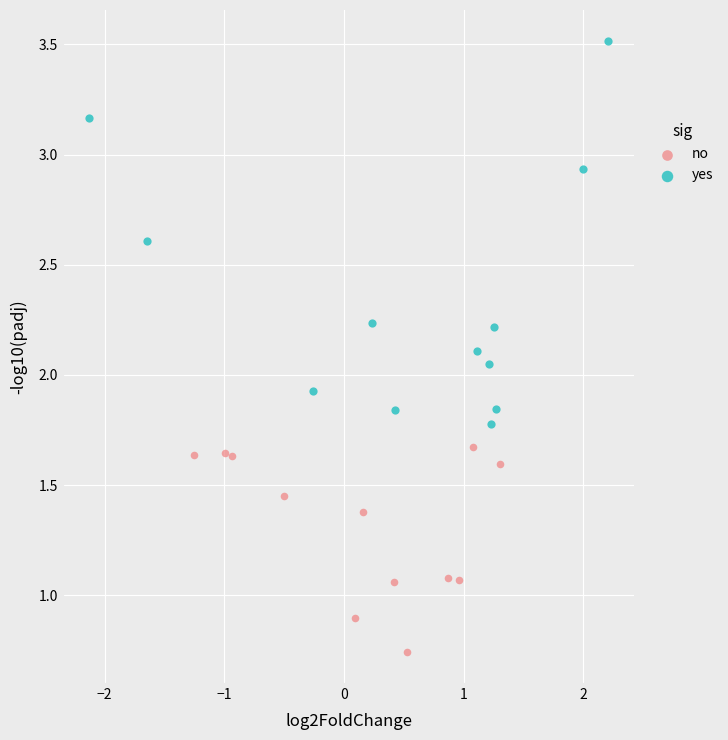

Which series reaches the maximum Y coordinate?

yes